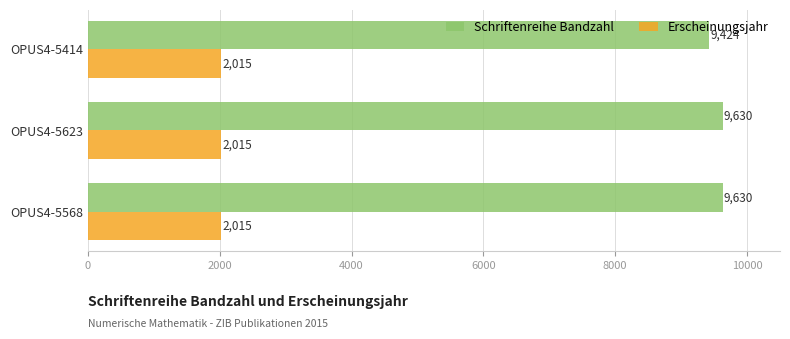

The value of Schriftenreihe Bandzahl at OPUS4-5568 is 14993. True or false?

False